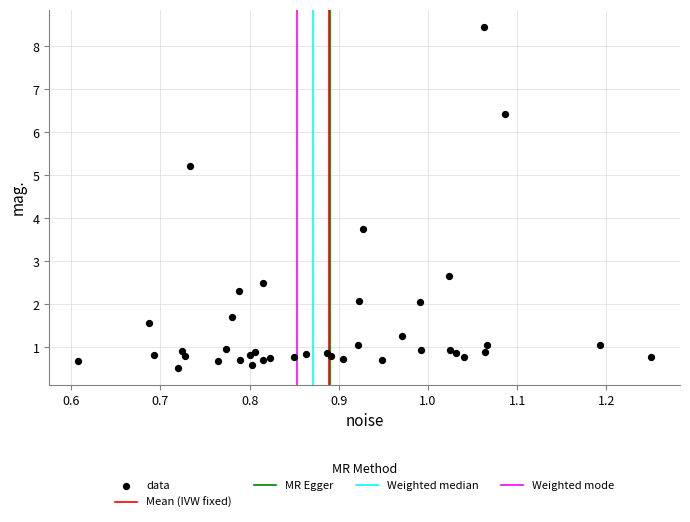

What Y value in the scatter plot is closest to 4?

3.8